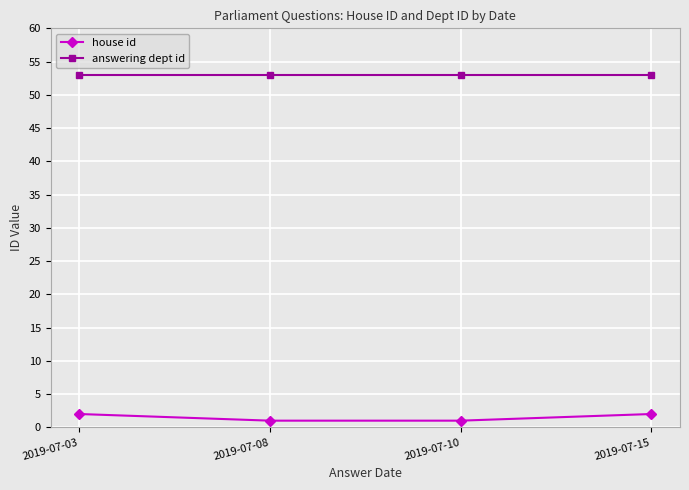

True or false: answering dept id has a value of 53 at 2019-07-03.

True